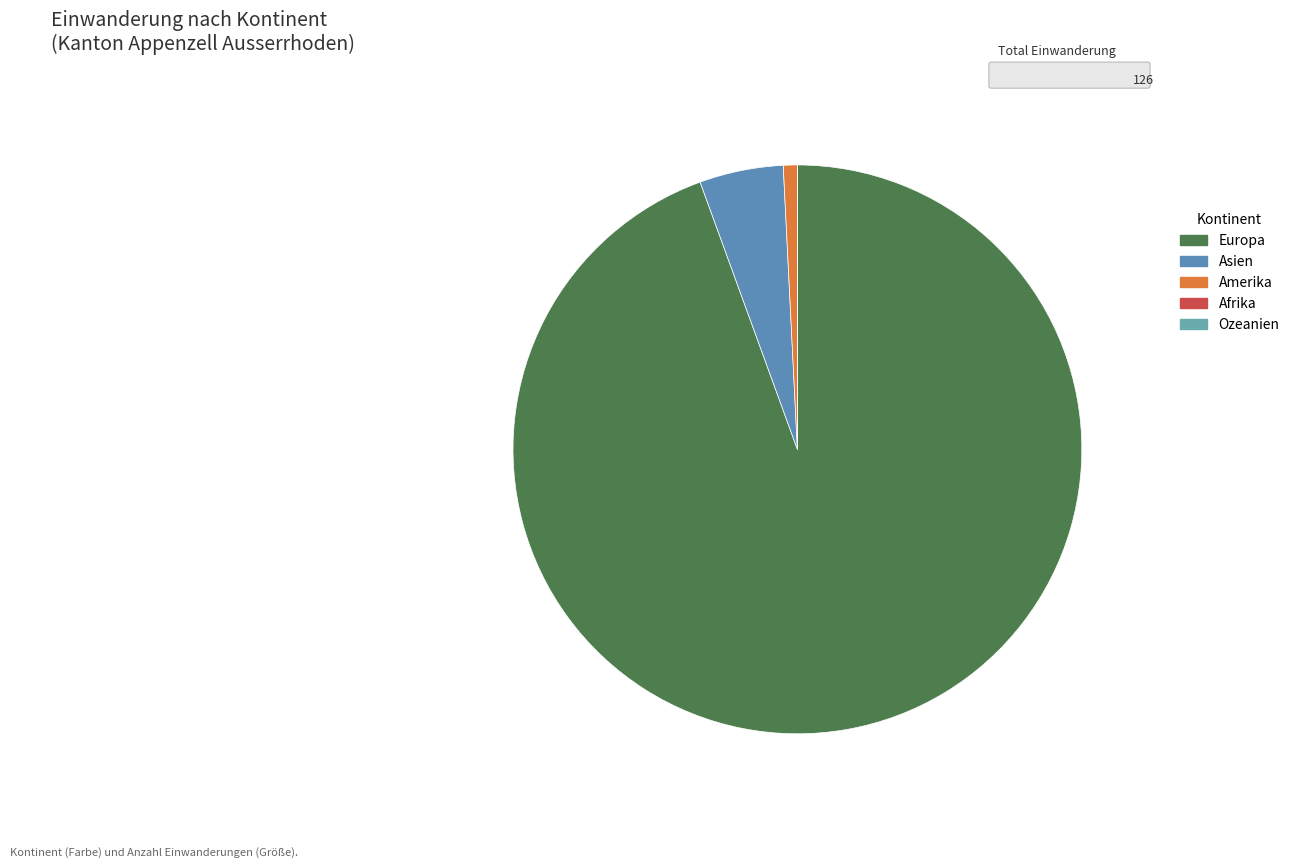

How many segments does this pie chart have?

5